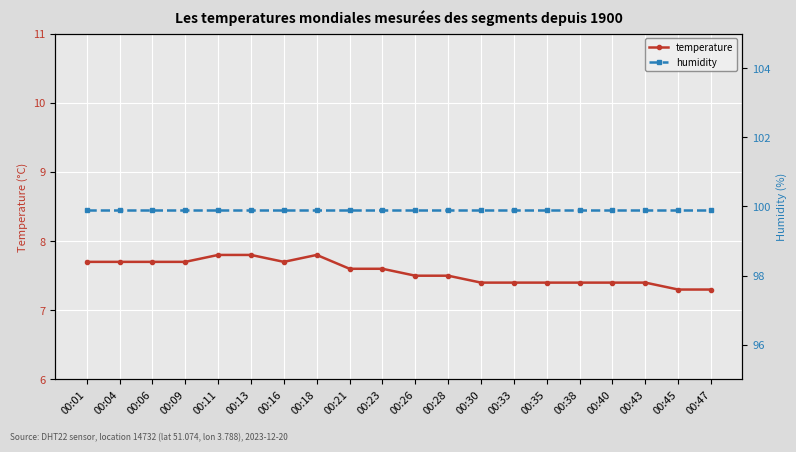

At which category is the sum across all series the highest?

00:11